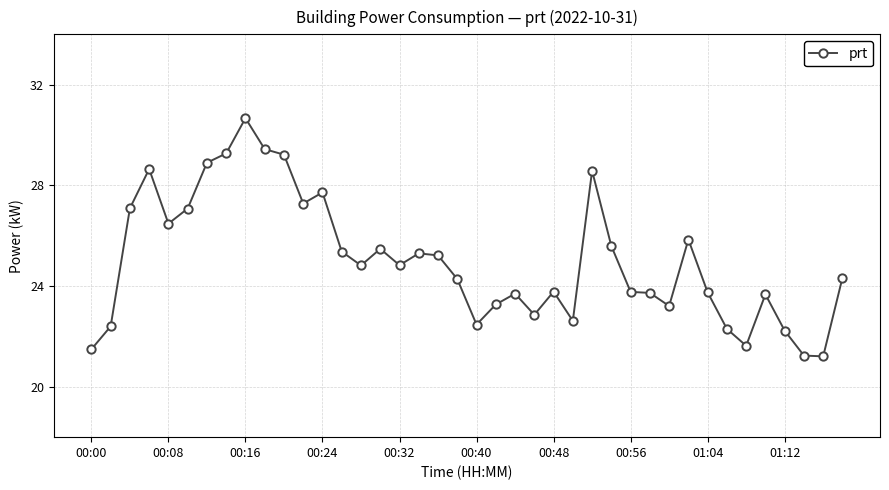

What is the minimum value shown in the chart?

21.2